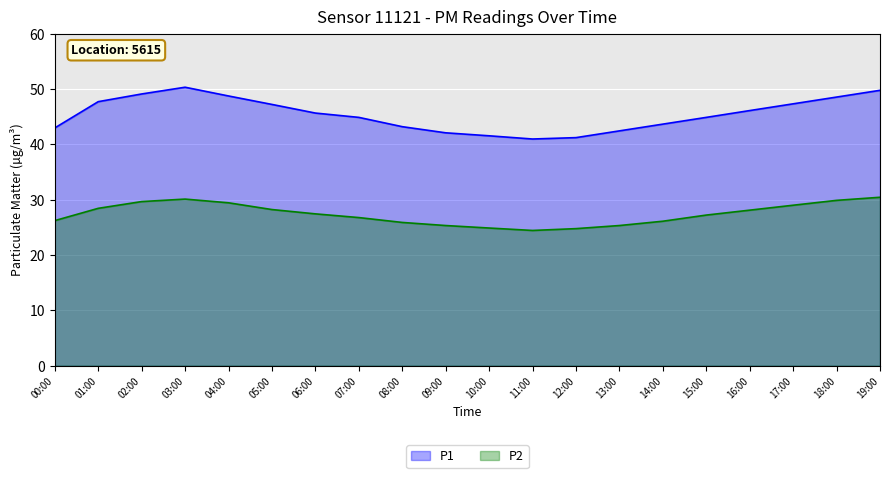

The value of P2 at 11:00 is 15.9. True or false?

False